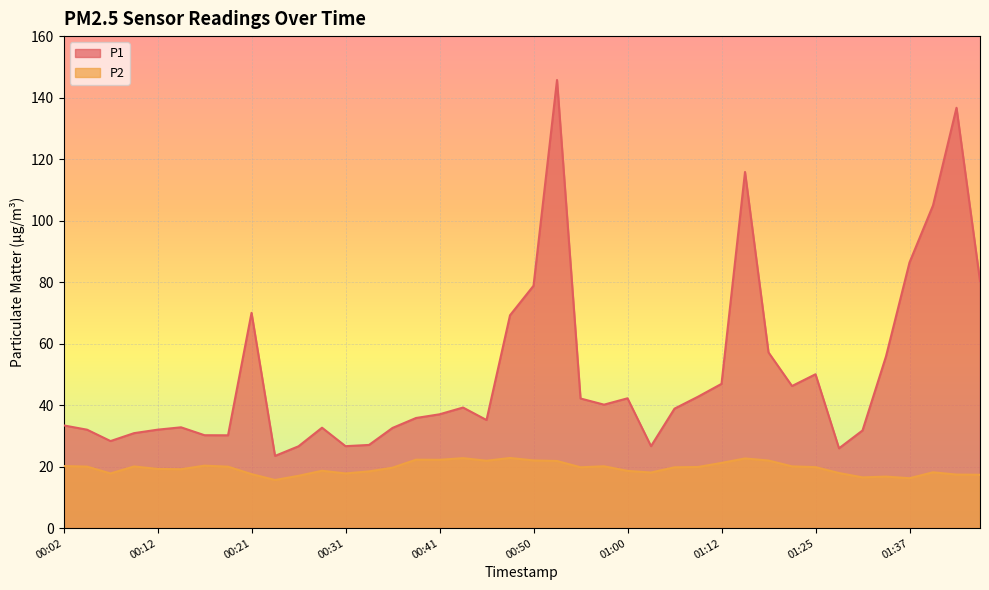

List the series in order of their overall mean, lowest first.

P2, P1